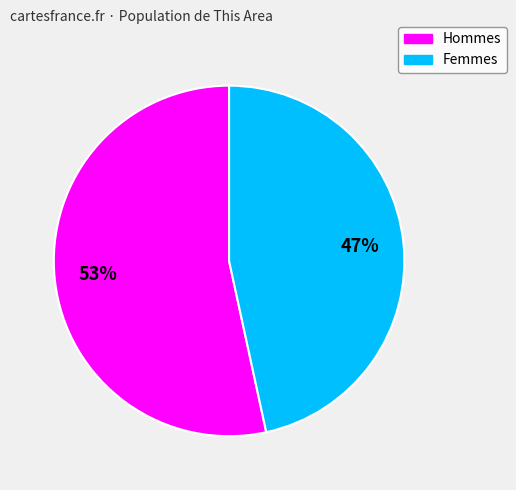

Is there any slice that represents more than half of the pie?

Yes